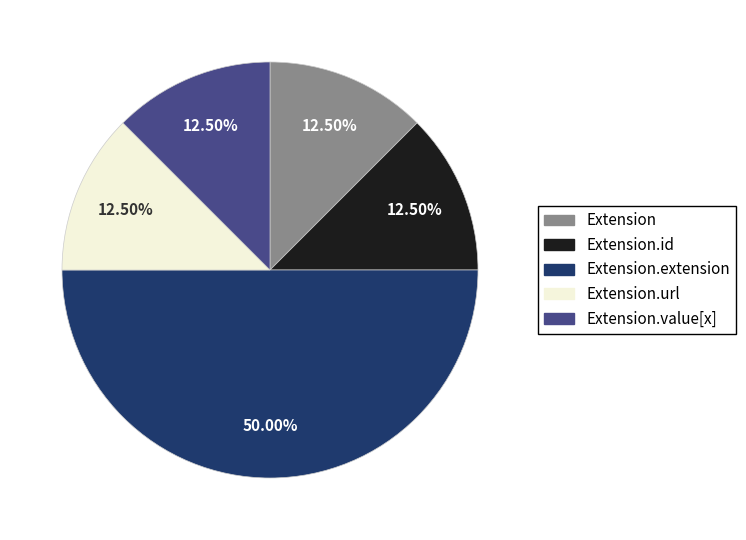

How much of the chart is everything except Extension?

87.5%